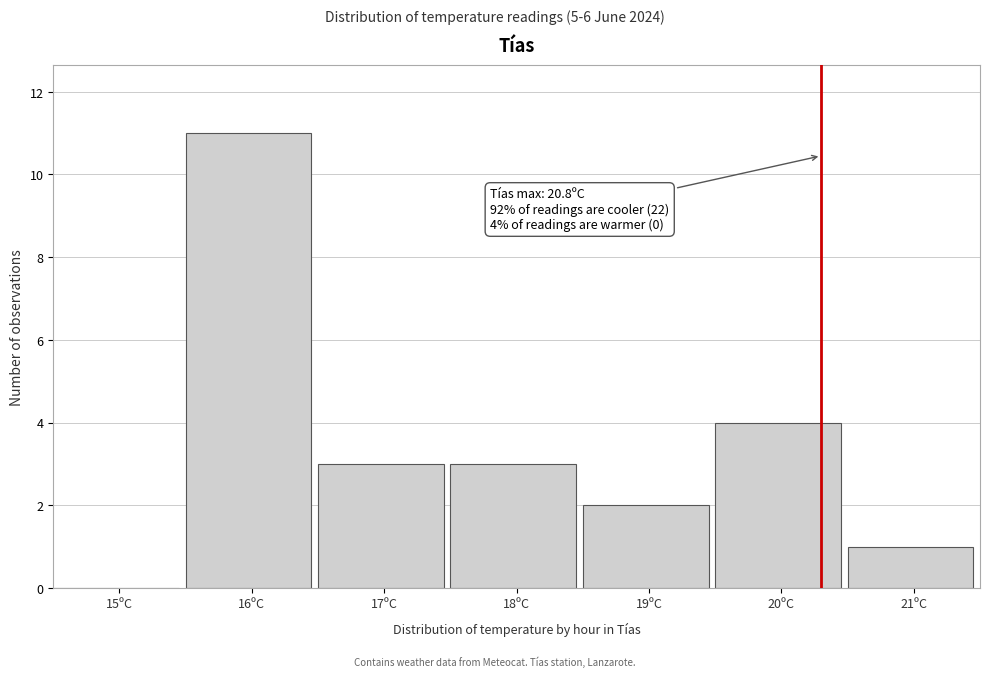

Reading right to left, extract all data points from this chart.

21ºC=1	20ºC=4	19ºC=2	18ºC=3	17ºC=3	16ºC=11	15ºC=0